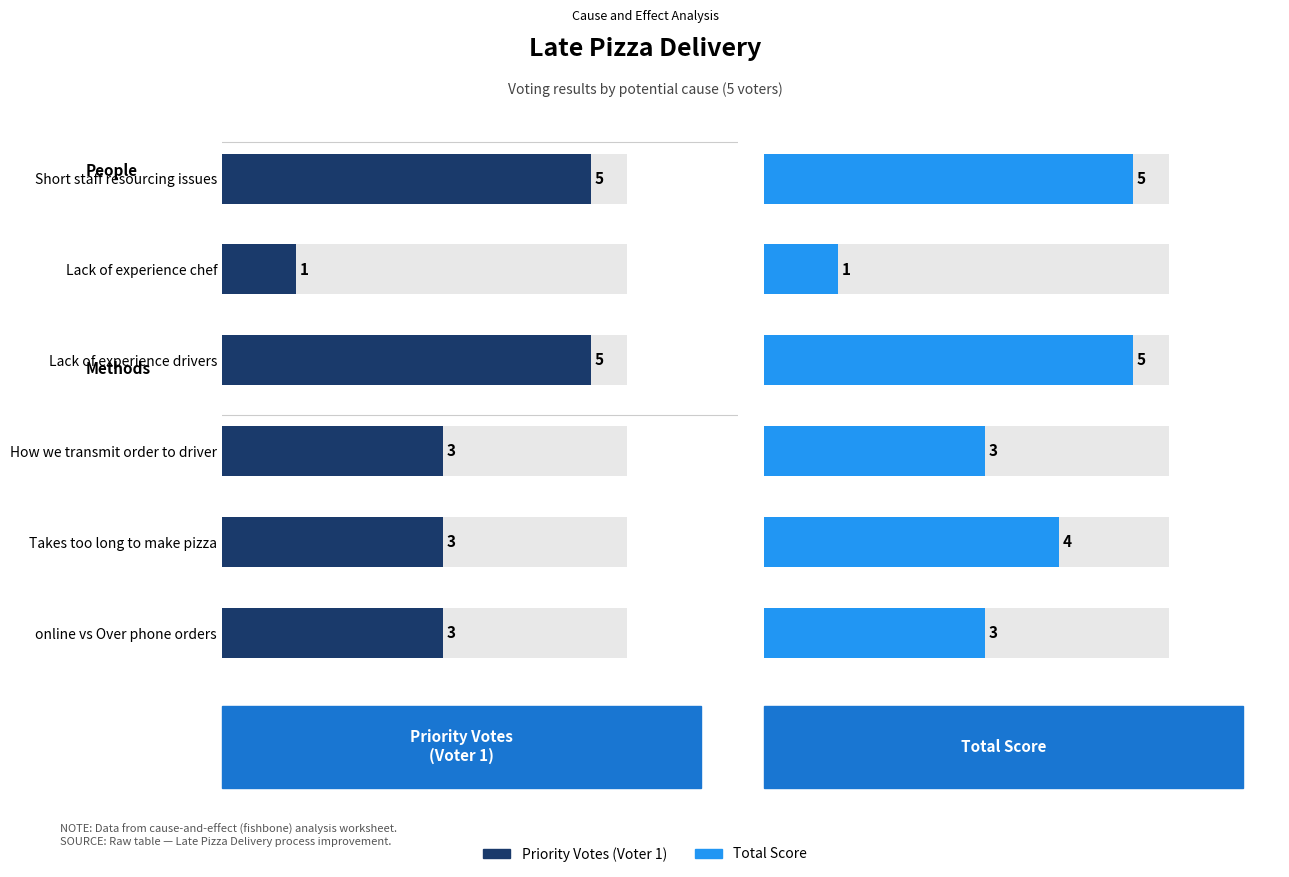

Between Lack of experience chef and Takes too long to make pizza, which is larger?

Takes too long to make pizza